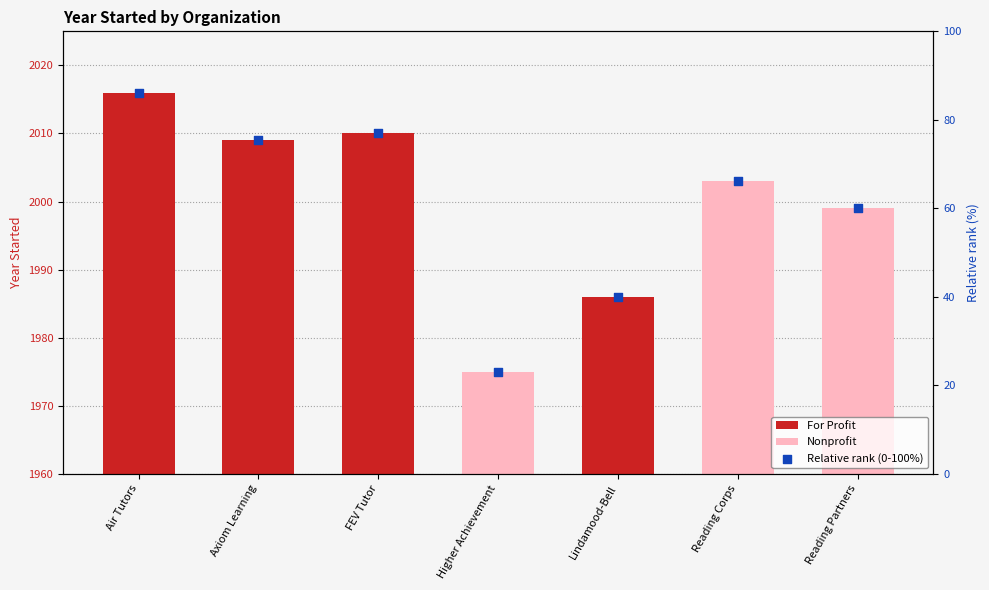

What is the ratio of the value at Axiom Learning to the value at Reading Partners?

1.3